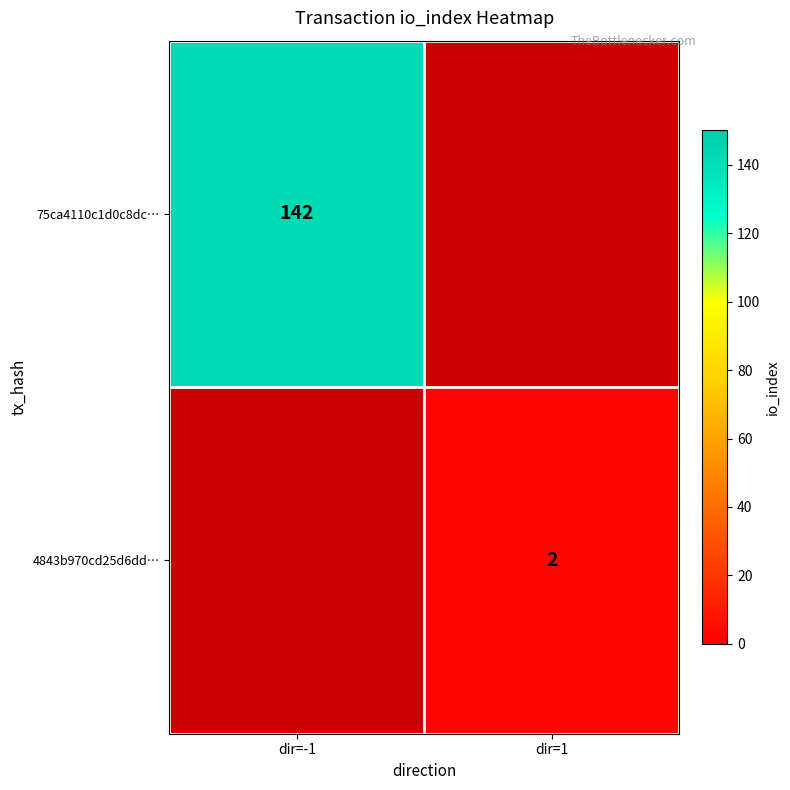

The value of 4843b970cd25d6dd… at dir=1 is 1. True or false?

False